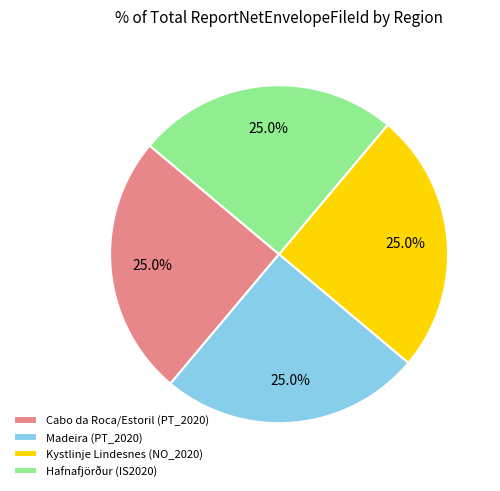

True or false: Madeira (PT_2020) accounts for 34% of the total.

False